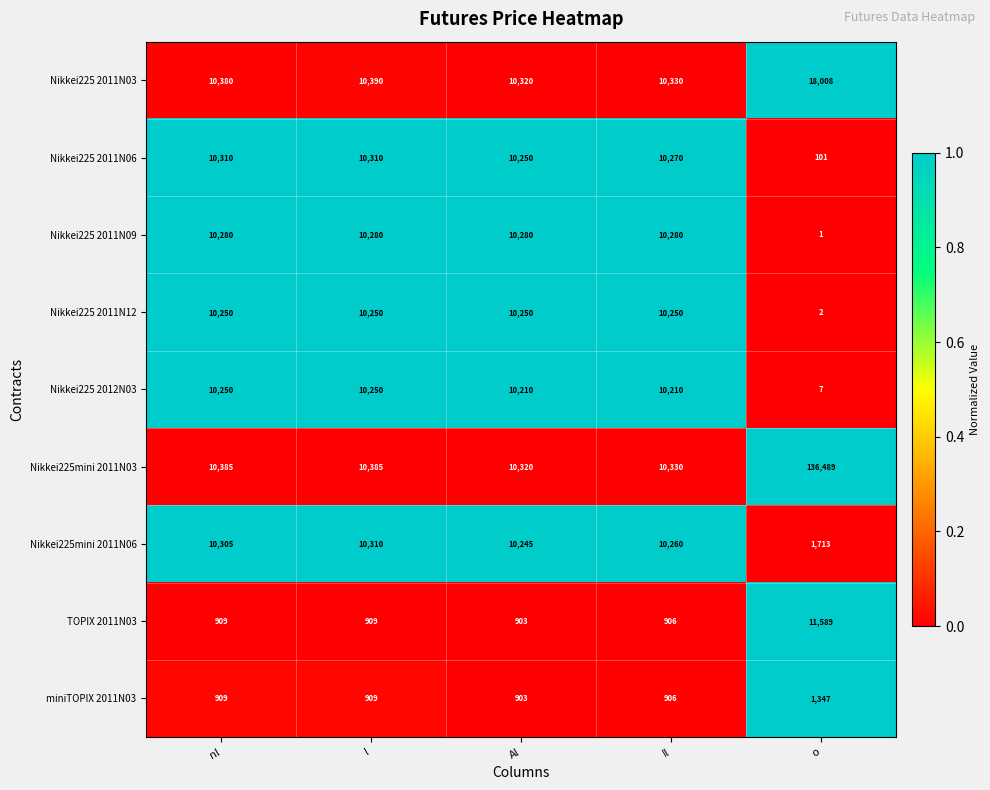

How many data points does each series have?

5